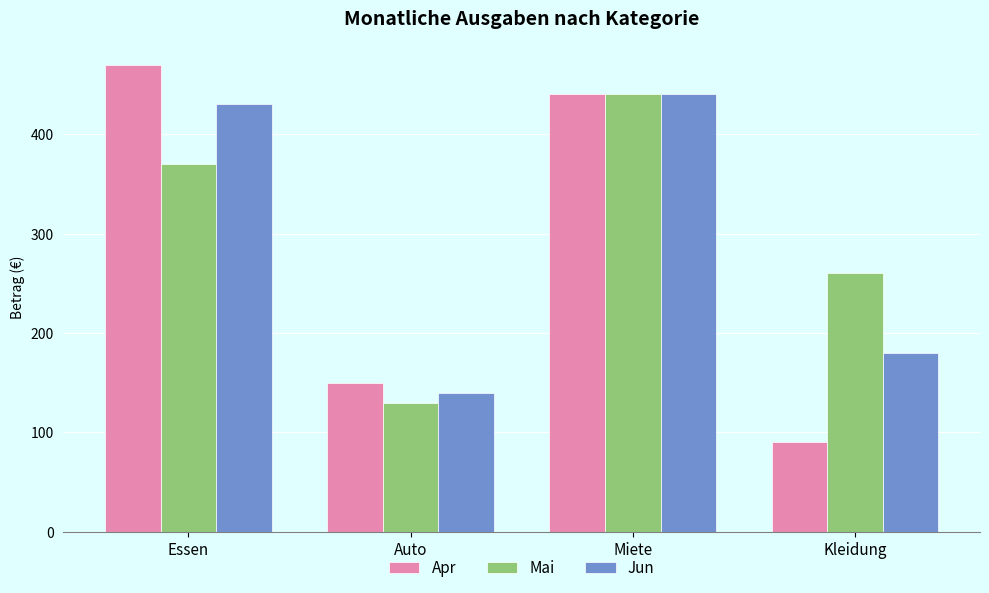

Which category has the lowest value in the Jun series?

Auto